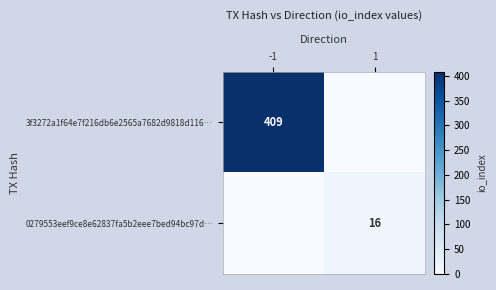

Is it true that 3f3272a1f64e7f216db6e2565a7682d9818d116… equals 197 at -1?

False